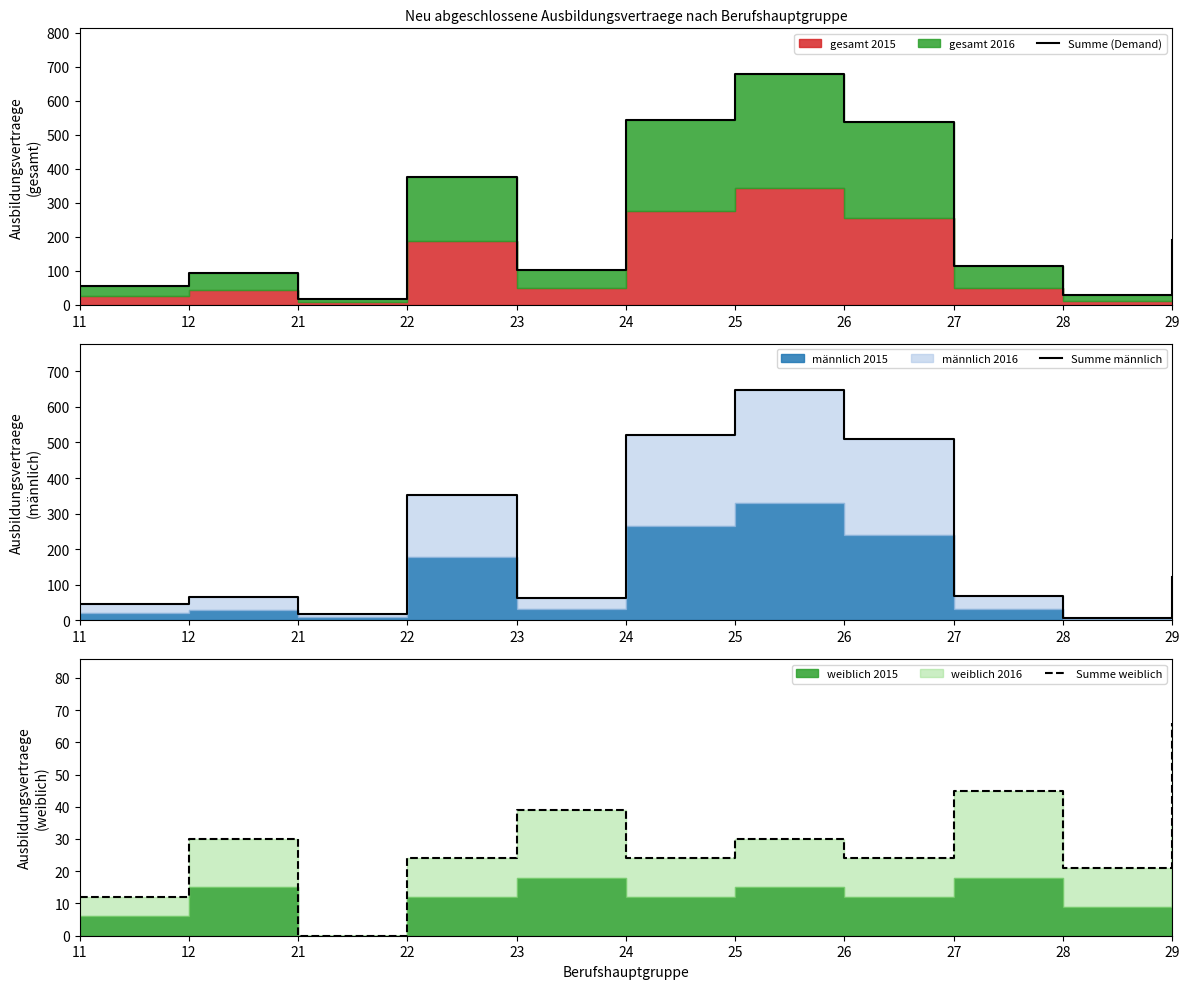

How many series are shown in this chart?

3